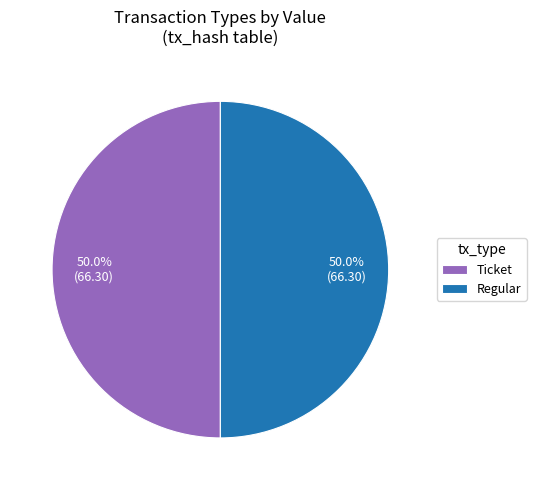

What is the ratio of the value at Regular to the value at Ticket?

1.0